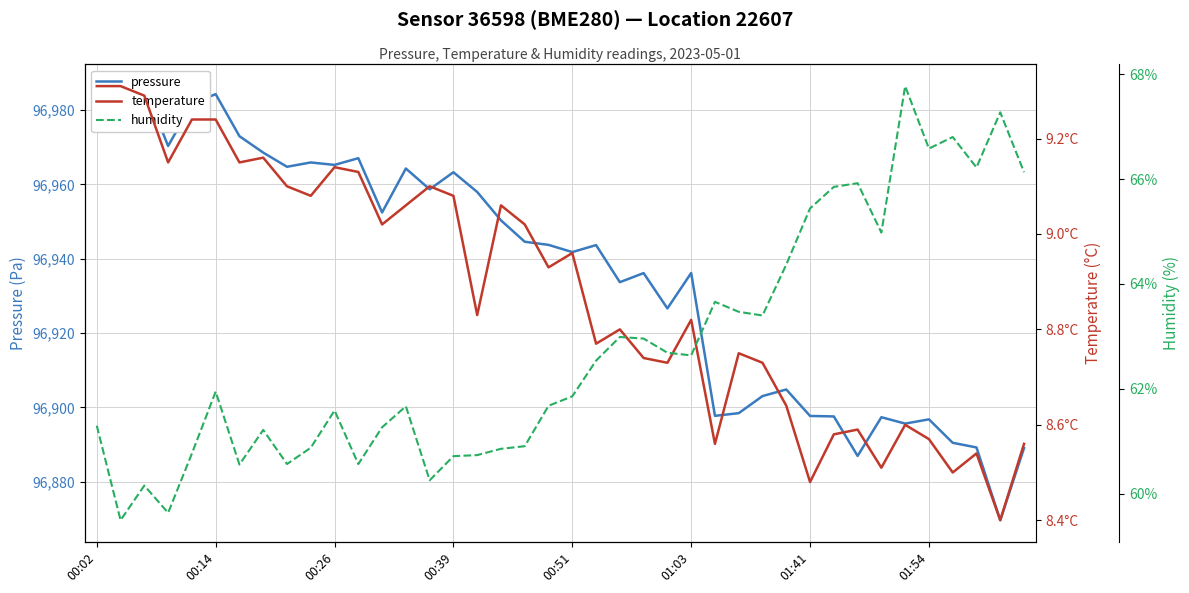

Rank the series at 01:41 from highest to lowest value.

pressure, humidity, temperature